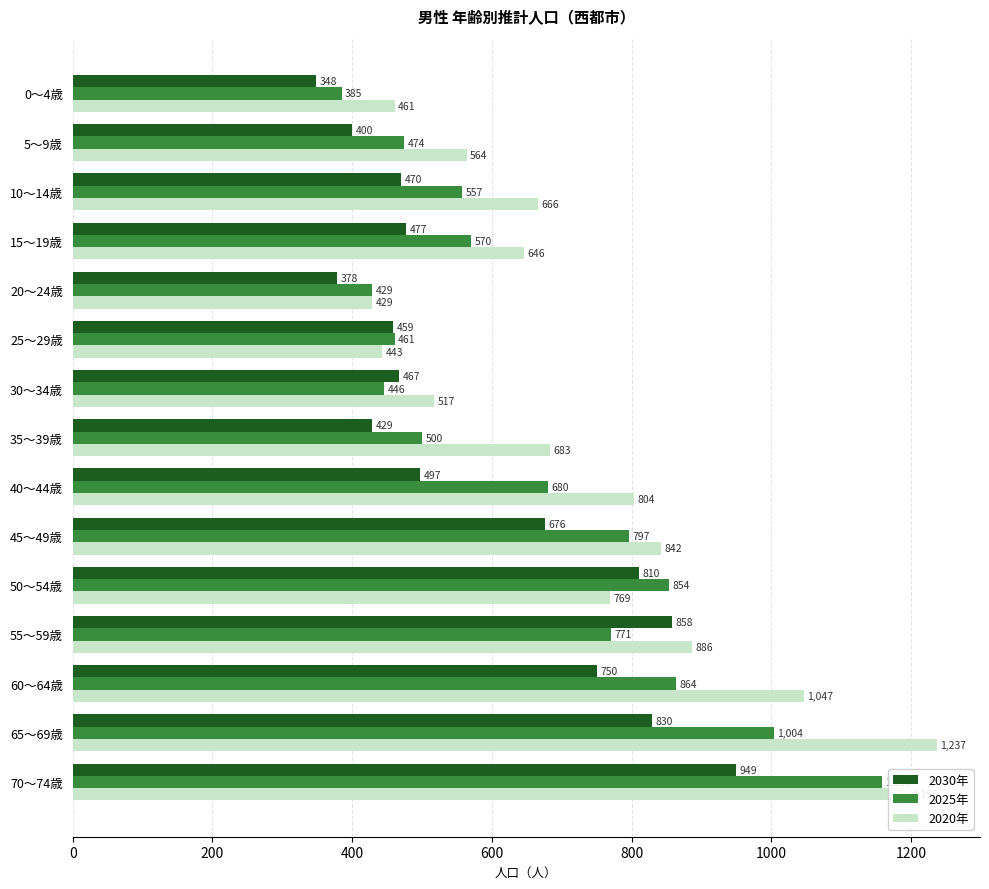

How many series are shown in this chart?

3